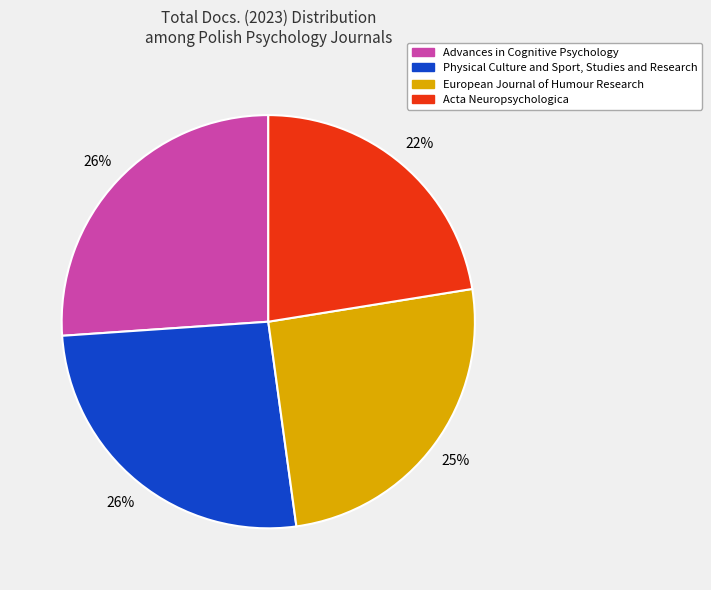

The Advances in Cognitive Psychology slice represents 26% of the pie. True or false?

True